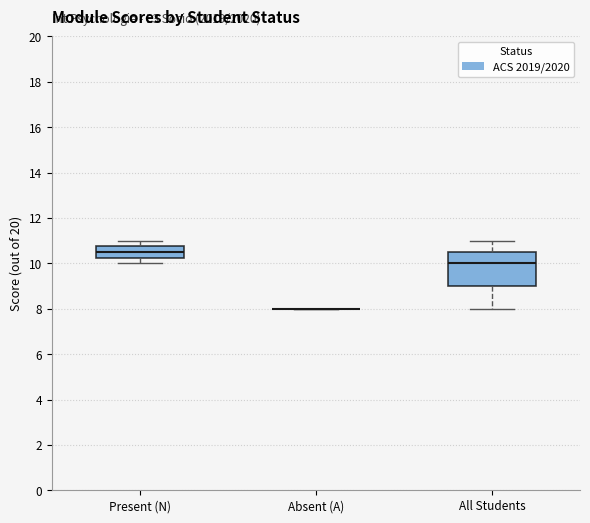

Reading left to right, transcribe this box plot: for each box, give where its median line is, the range the box spans, and where its two whiskers end, as read against the y-axis. The values are not printed on the chart, so give them approximately, as read against the axis.

Present (N): median 10.6, box 10.2 to 10.8, whiskers 10.0 to 11.0
Absent (A): box collapsed to a line at 8.0, whiskers 8.0 to 8.0
All Students: median 10.0, box 9.0 to 10.6, whiskers 8.0 to 11.0